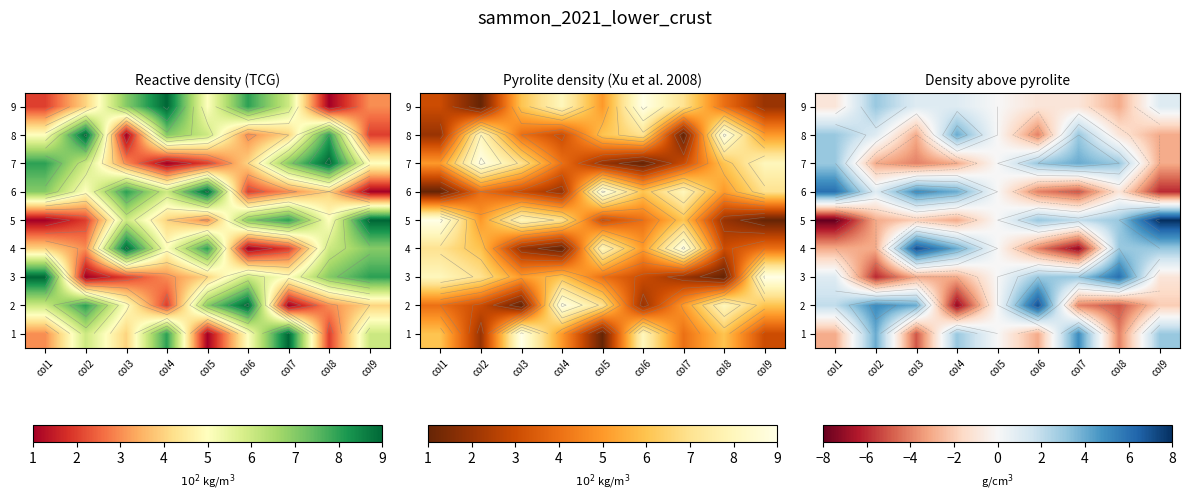

The value of 6 at col7 is -8. True or false?

False